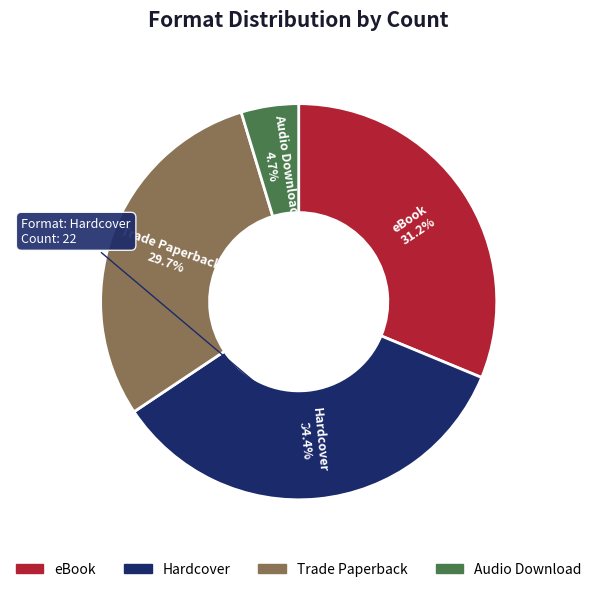

The Hardcover slice represents 34% of the pie. True or false?

True